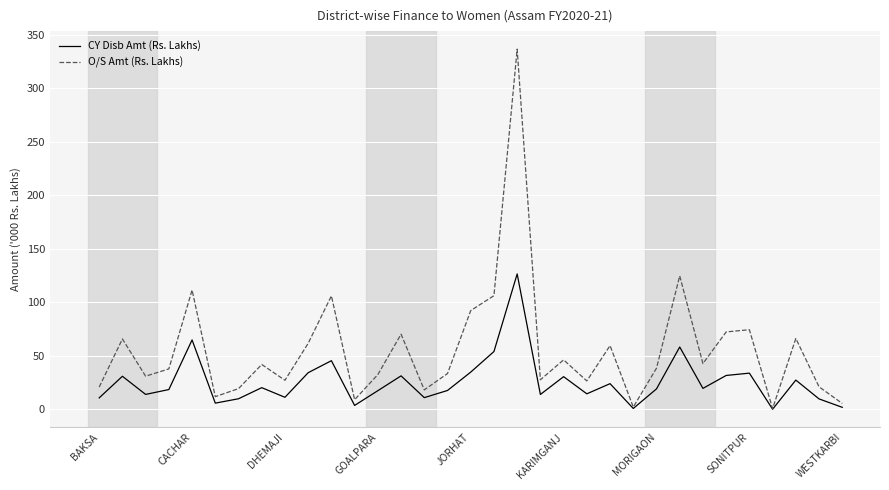

Which series has the largest total across all categories?

O/S Amt (Rs. Lakhs)